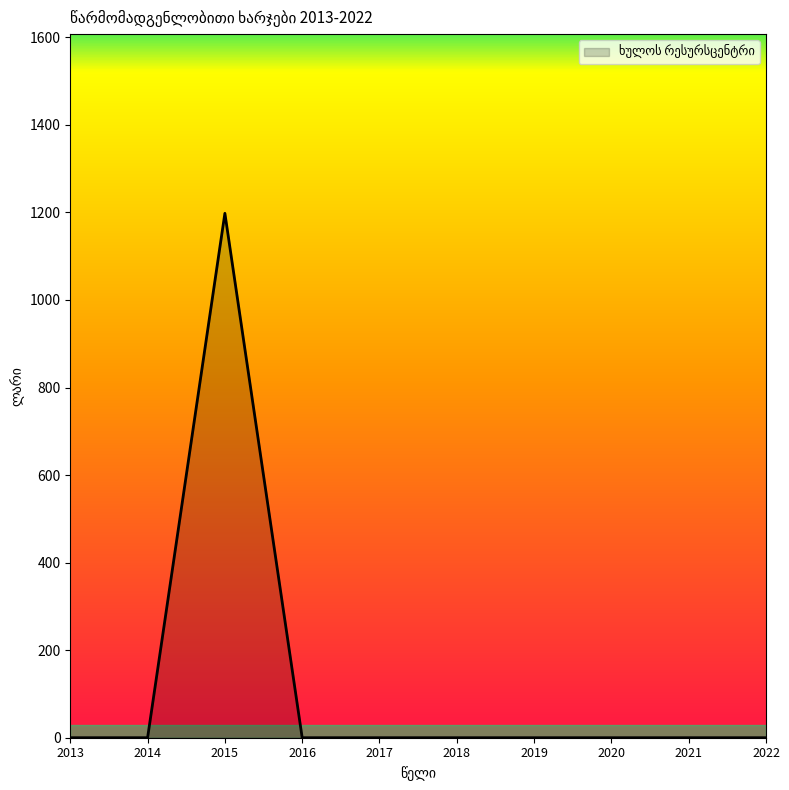

What is the greatest value displayed?

1198